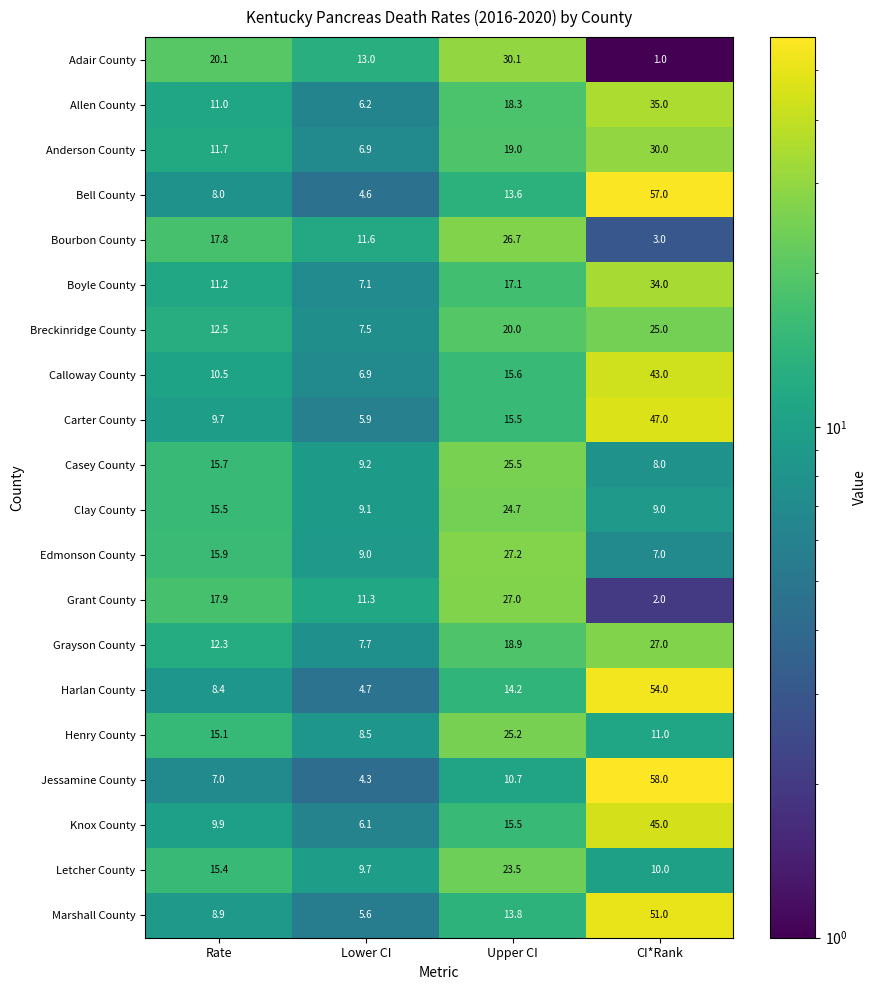

What is the spread (max minus min) of values at CI*Rank?

57.0